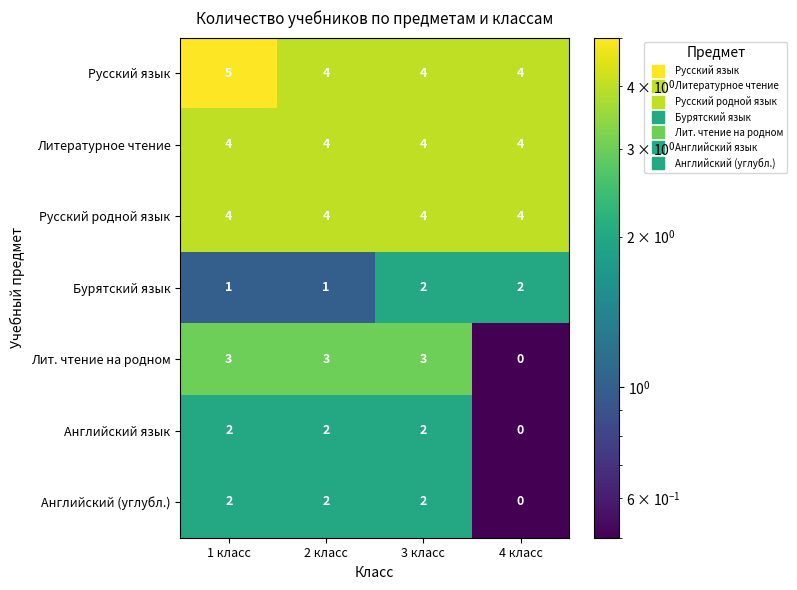

Is it true that Английский язык equals 3 at 3 класс?

False